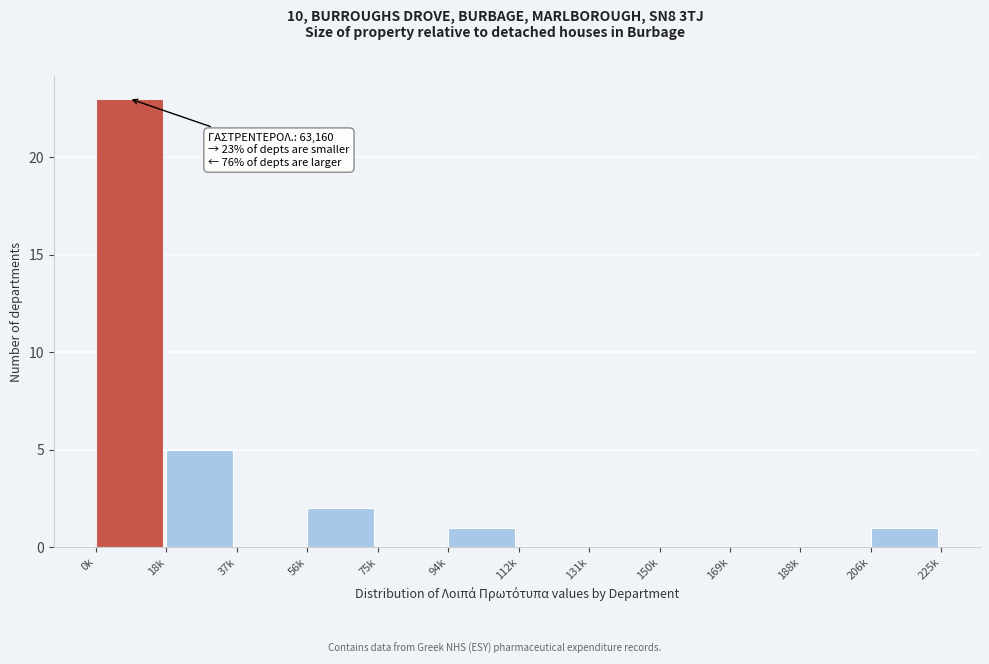

Reading left to right, transcribe all the data shown in this chart.

0k=23	18k=5	37k=0	56k=2	75k=0	94k=1	112k=0	131k=0	150k=0	169k=0	188k=0	206k=1